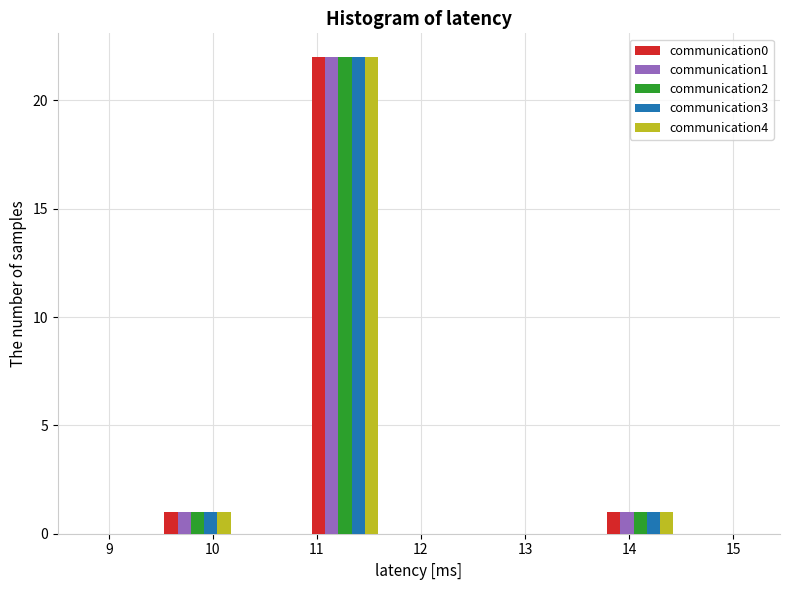

What is the height of the communication2 bar covering 13.8 to 14.5 on the x-axis? Neither the bar edges nor the heights are printed on the chart, so give them approximately, as read against the axes.

1